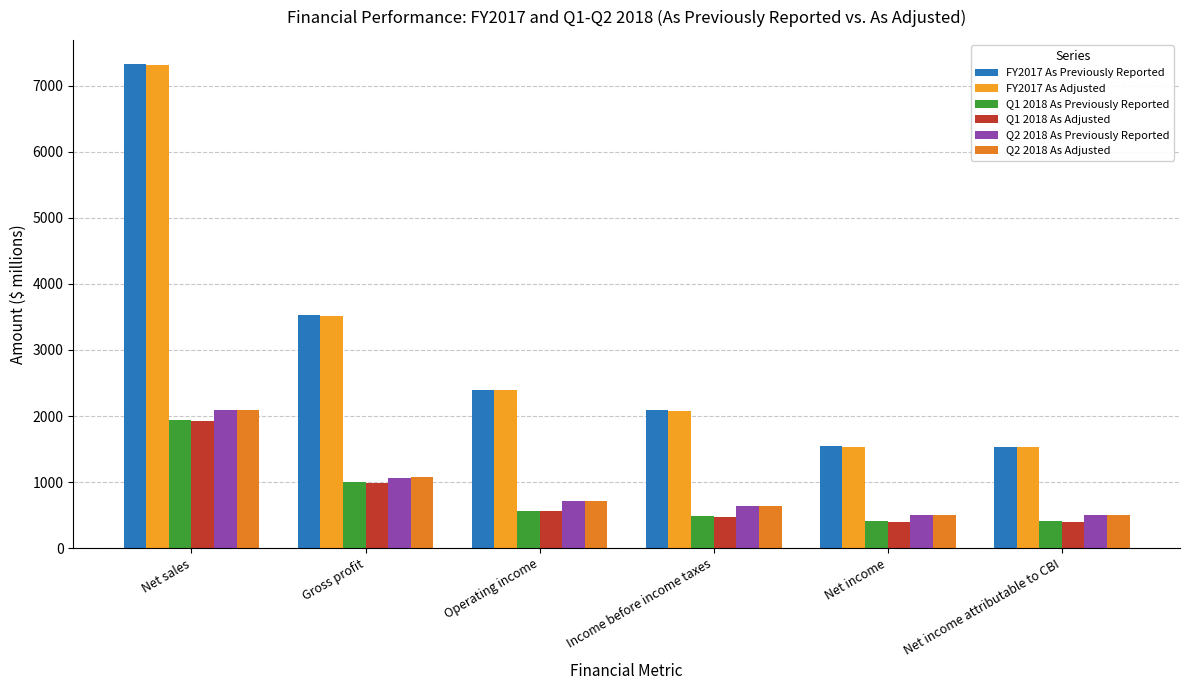

Count the number of data series in this chart.

6